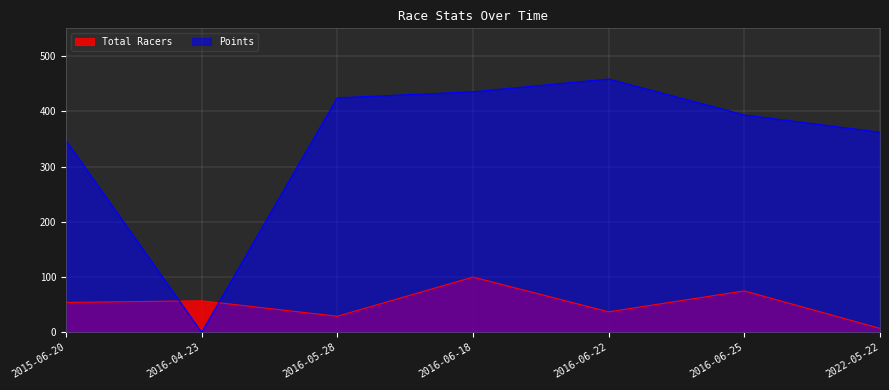

At which label does Points reach its peak?

2016-06-22